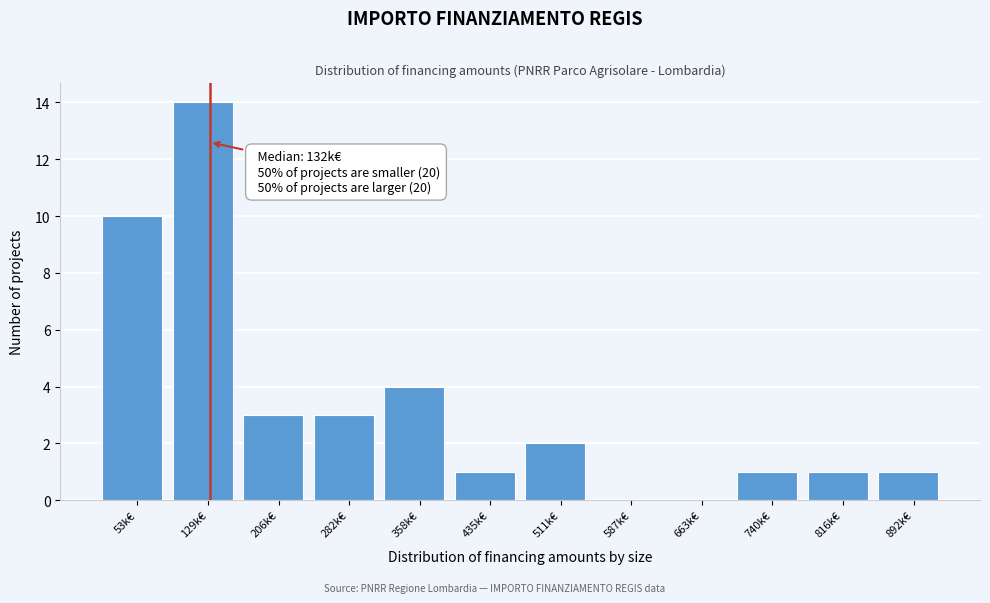

Reading right to left, transcribe all the data shown in this chart.

892k€=1	816k€=1	740k€=1	663k€=0	587k€=0	511k€=2	435k€=1	358k€=4	282k€=3	206k€=3	129k€=14	53k€=10